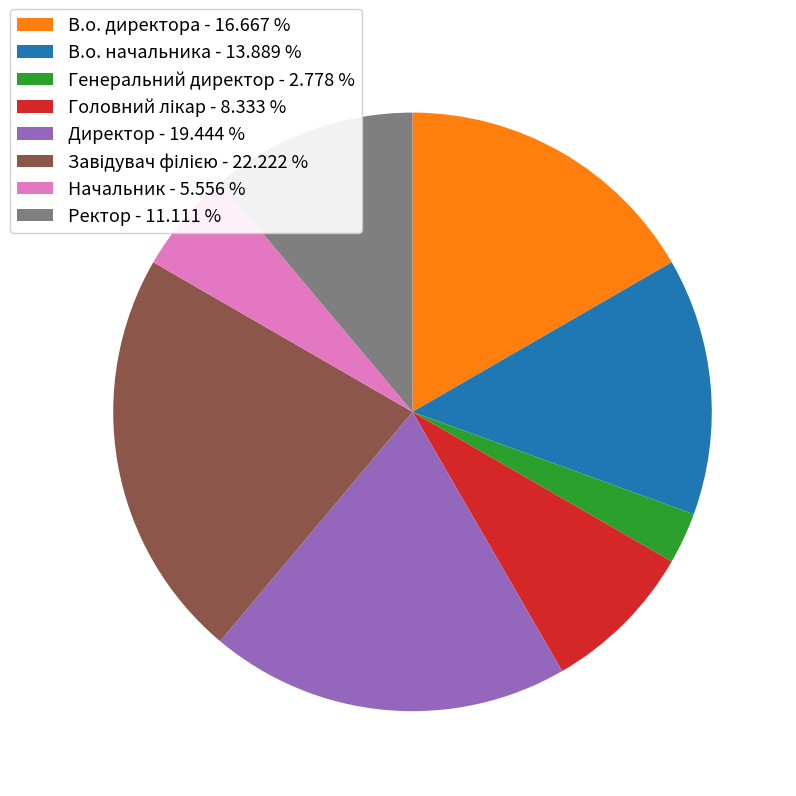

Do Начальник - 5.556 % and Генеральний директор - 2.778 % together represent more than half of the pie?

No